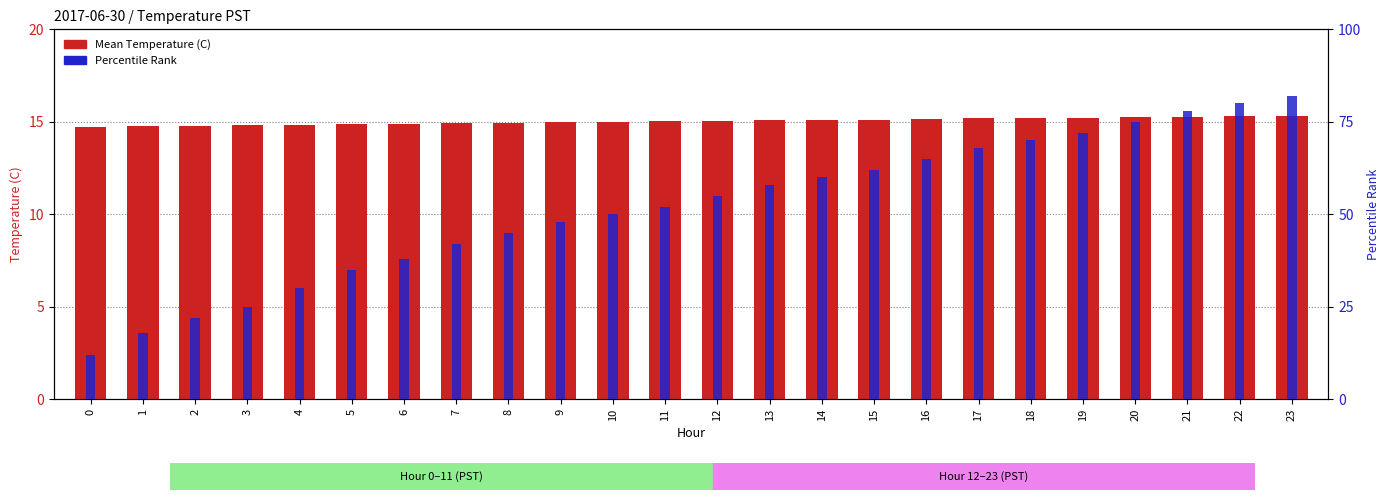

List the series in order of their peak value, lowest first.

Mean Temperature (C), Percentile Rank